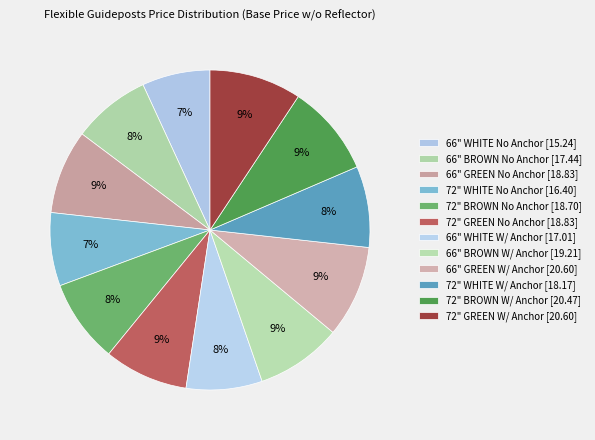

How many slices are in this pie chart?

12